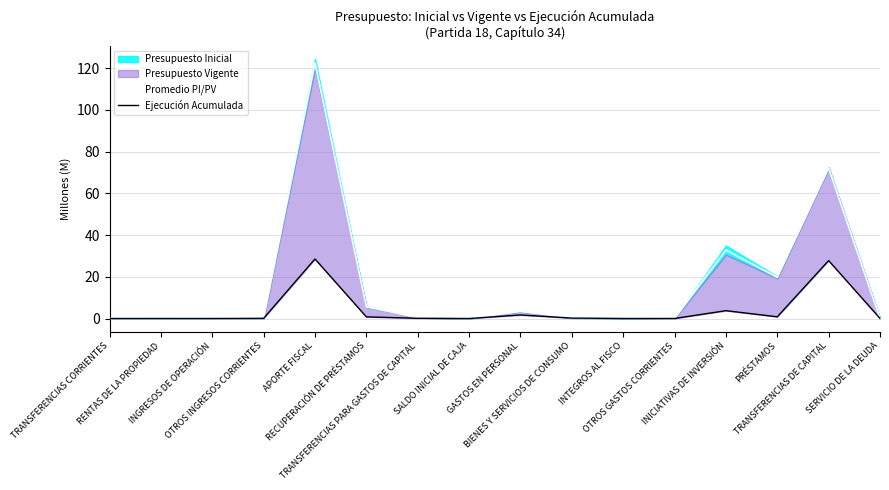

What is the difference between the maximum and second lowest values in the Promedio PI/PV series?

122.4